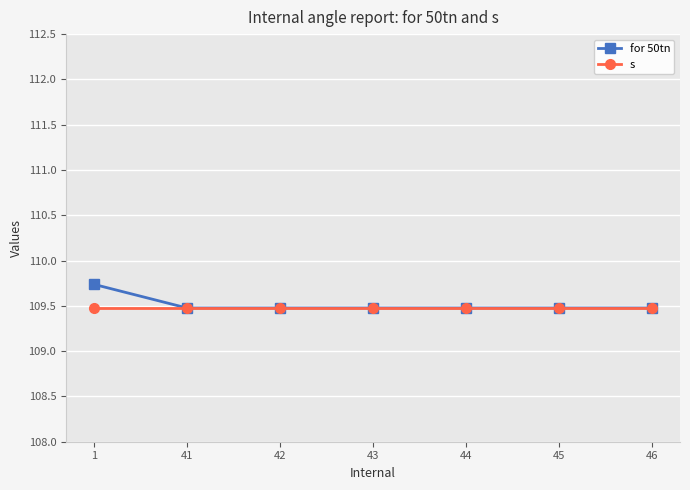

How many for 50tn values are between 109 and 110?

7